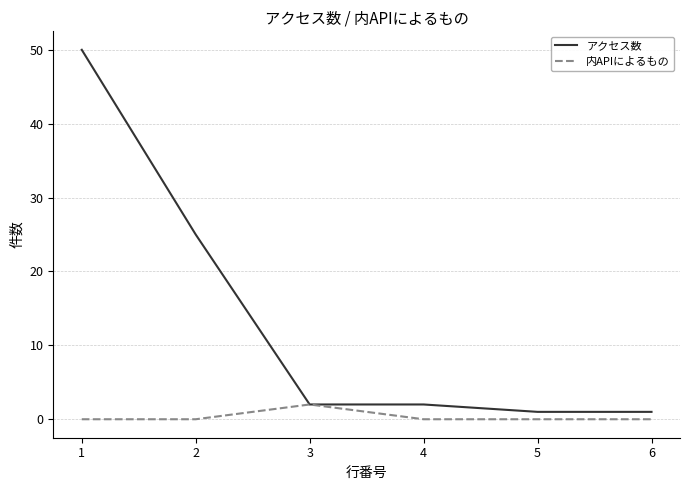

Is this an area chart (filled region under the line)?

No